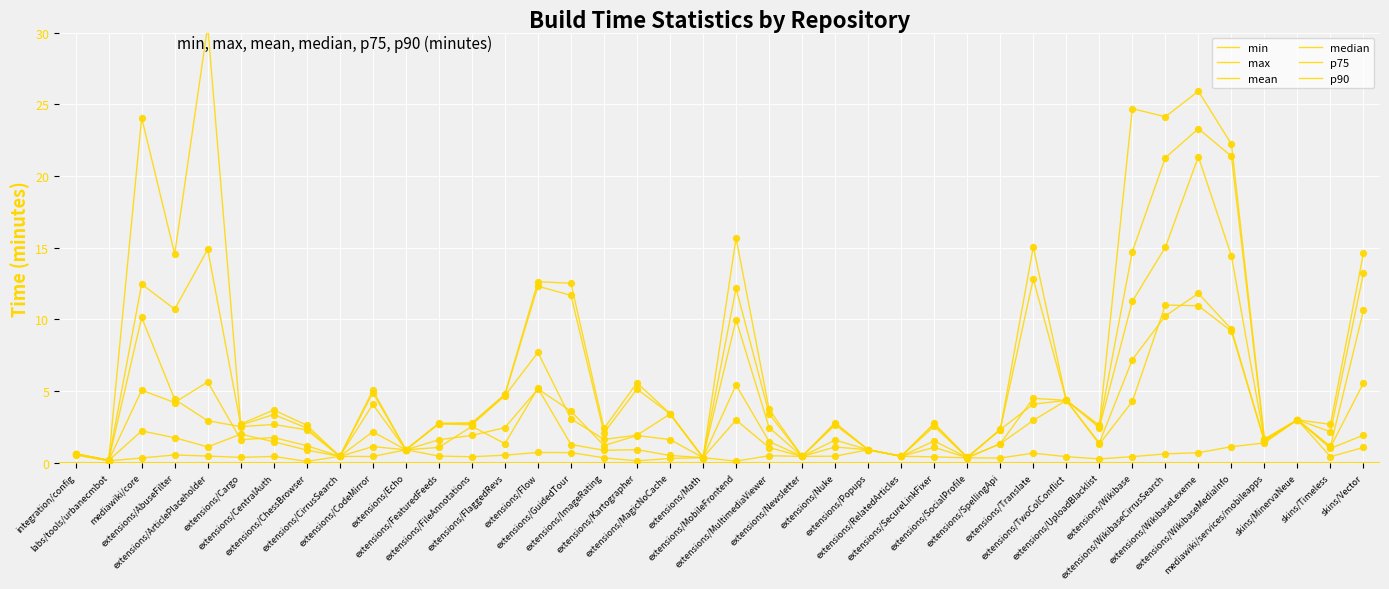

Is the value of mean at skins/Vector greater than the value of p75 at mediawiki/services/mobileapps?

Yes